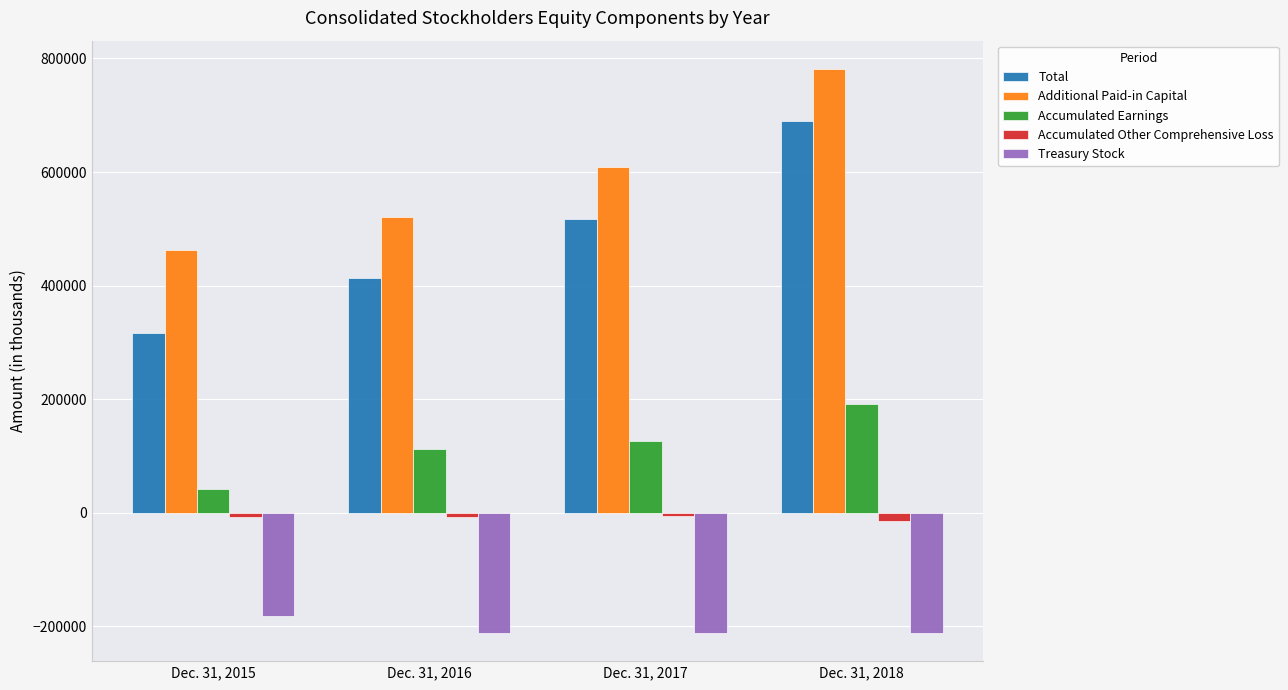

How many bars are there in total?

20